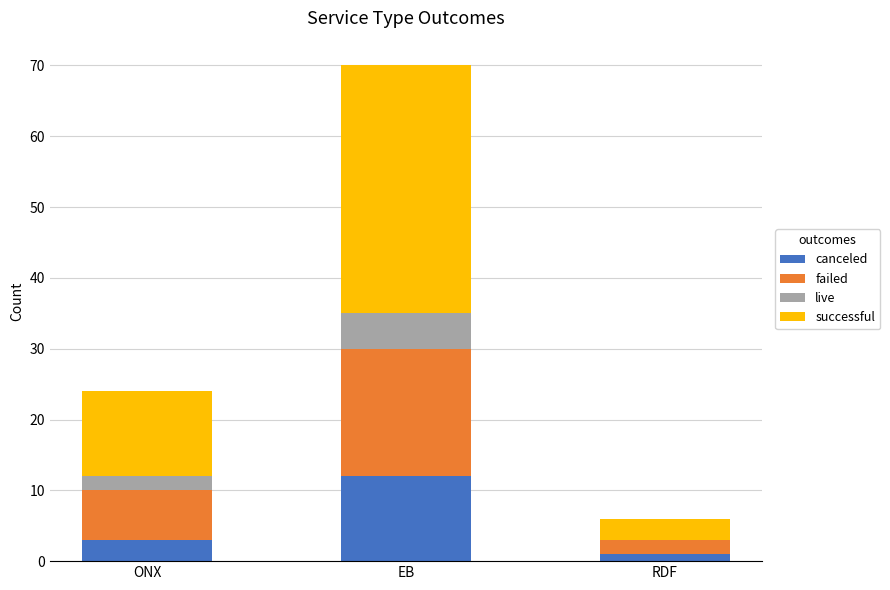

At which category is the sum across all series the highest?

EB